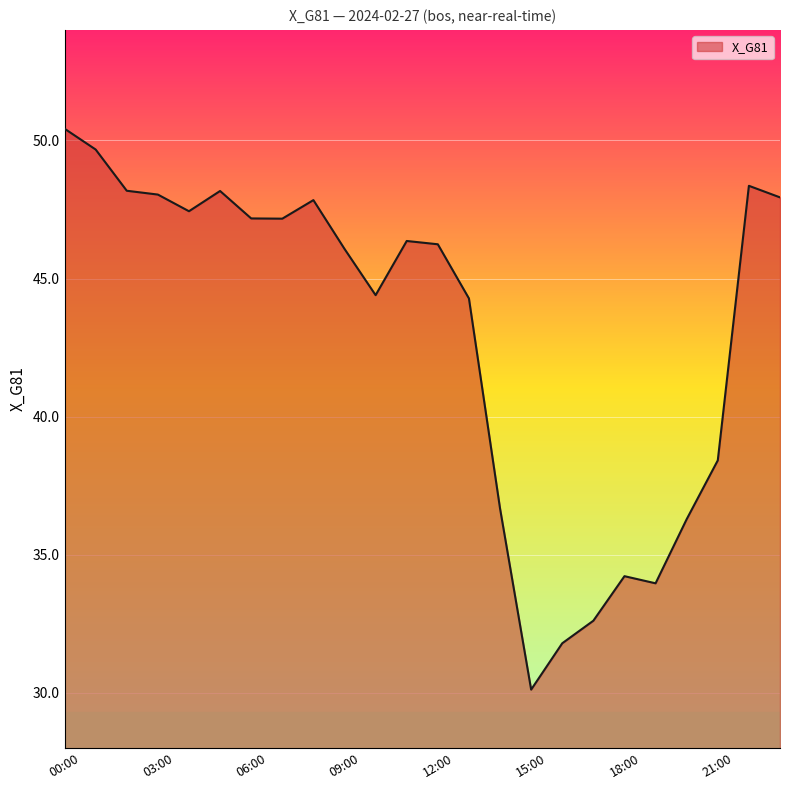

What is the maximum value shown in the chart?

50.4